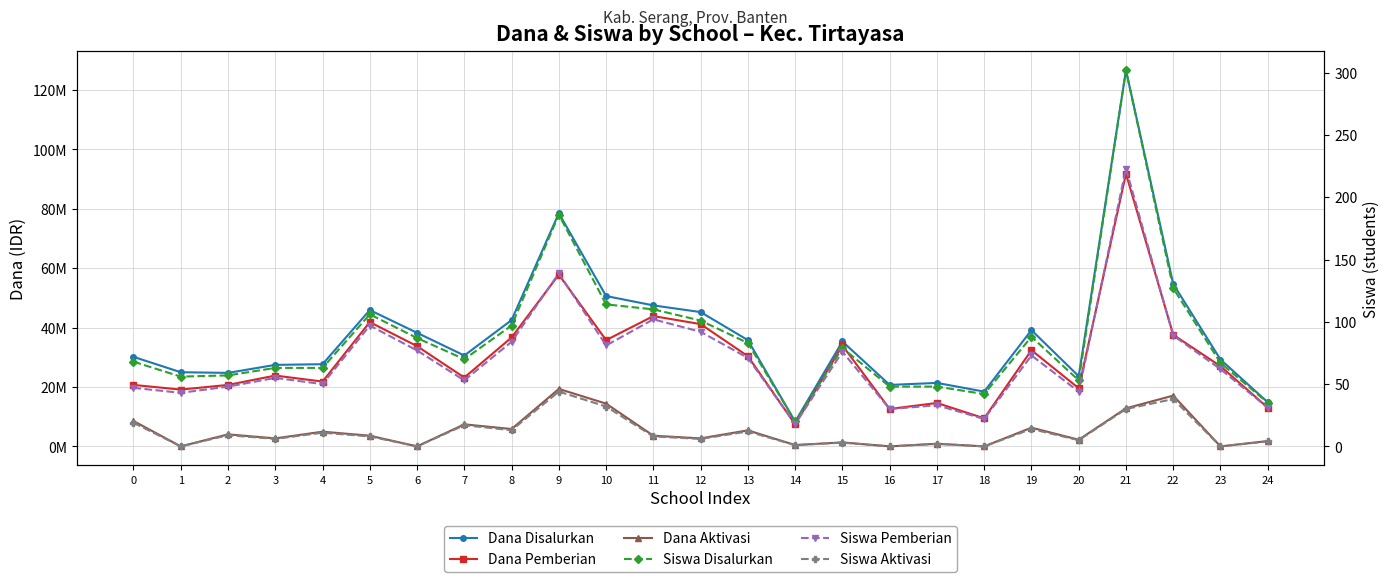

Count the number of categories in the chart.

25